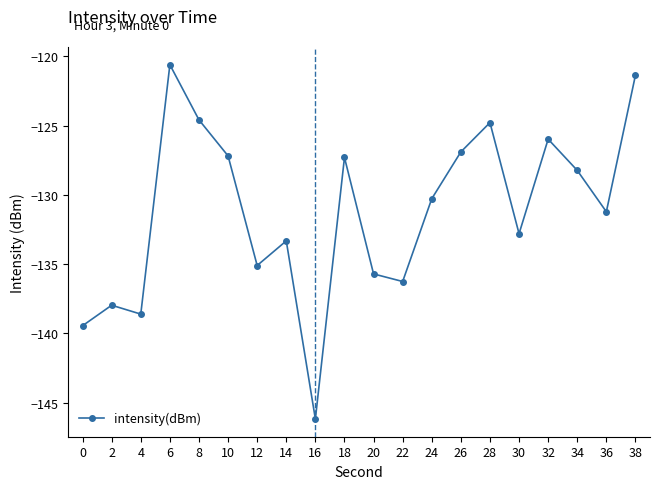

At which category does the data reach its first local peak?

2